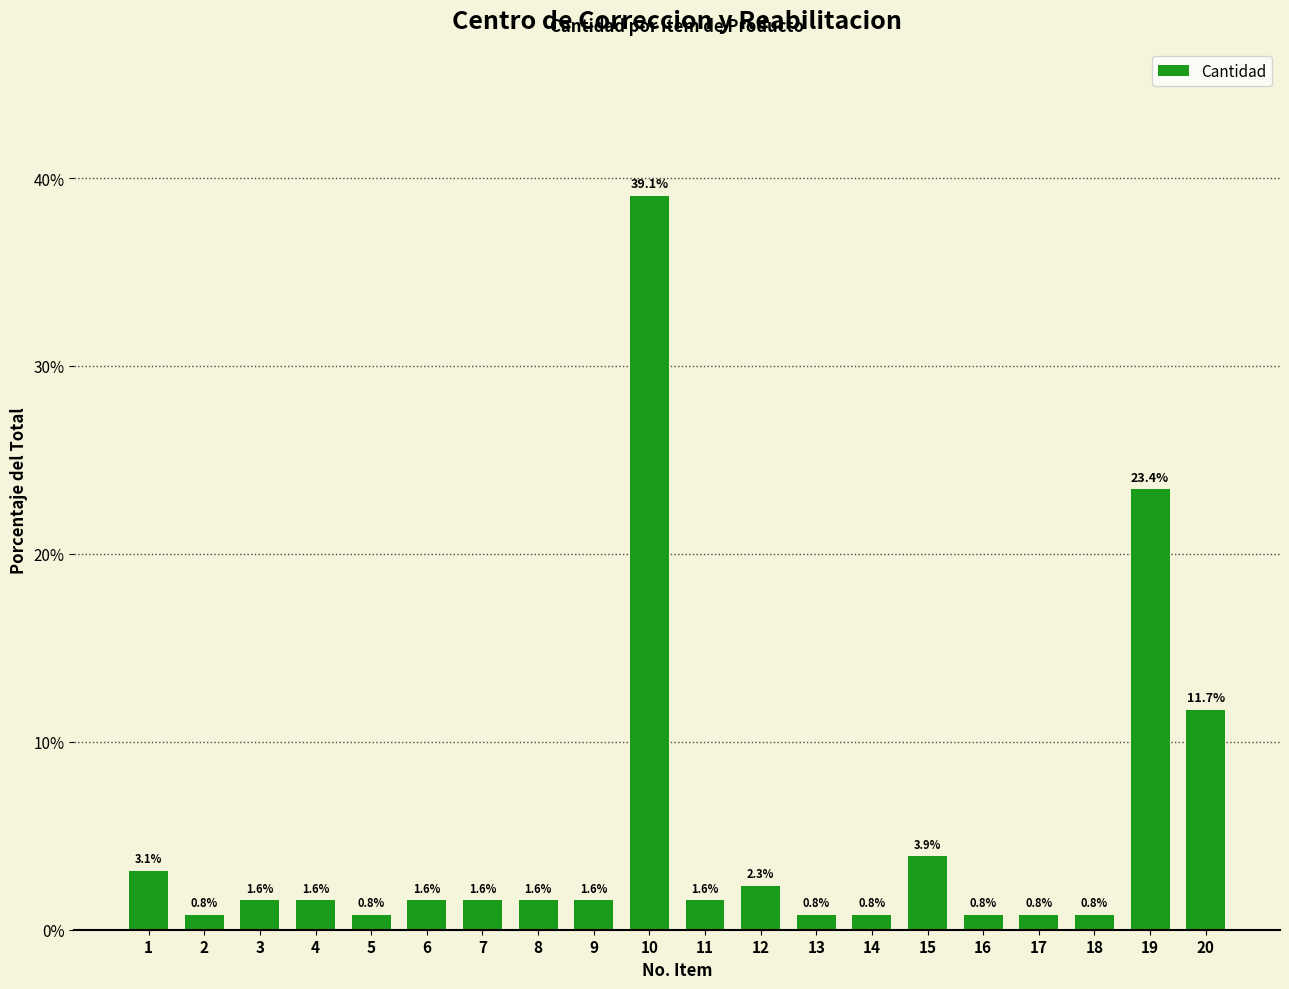

Which has a higher value, 13 or 11?

11